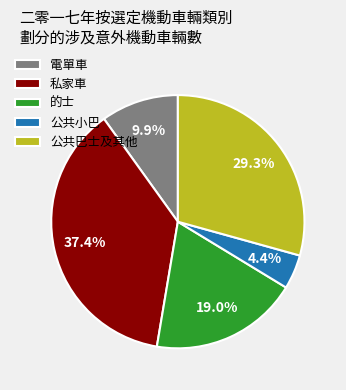

How many slices are in this pie chart?

5